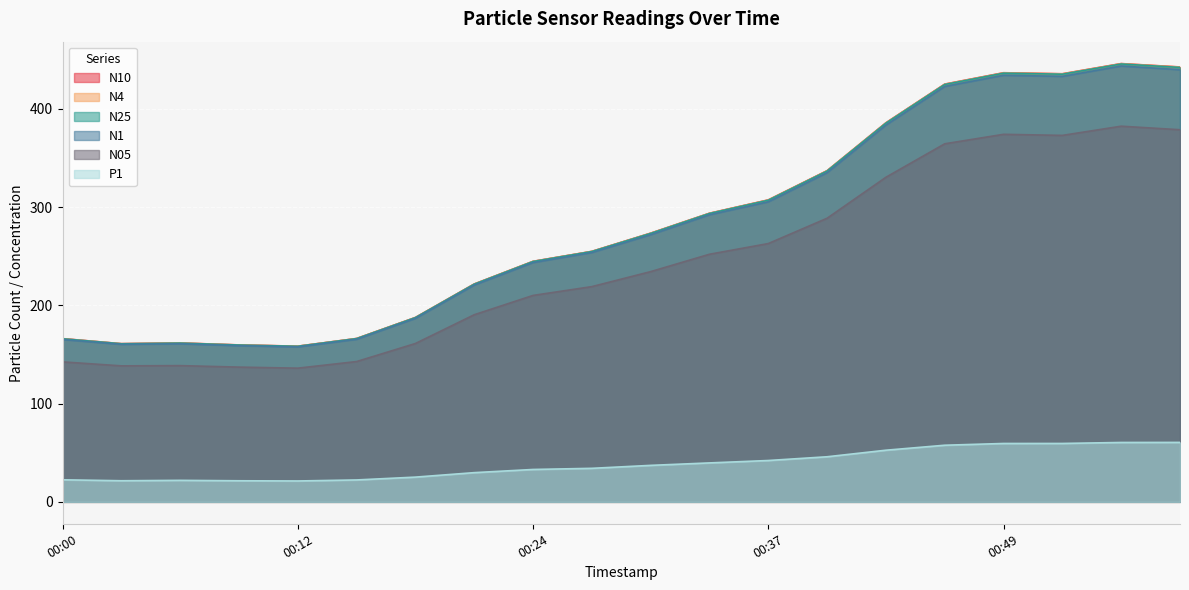

What is the maximum value for N05?

382.2